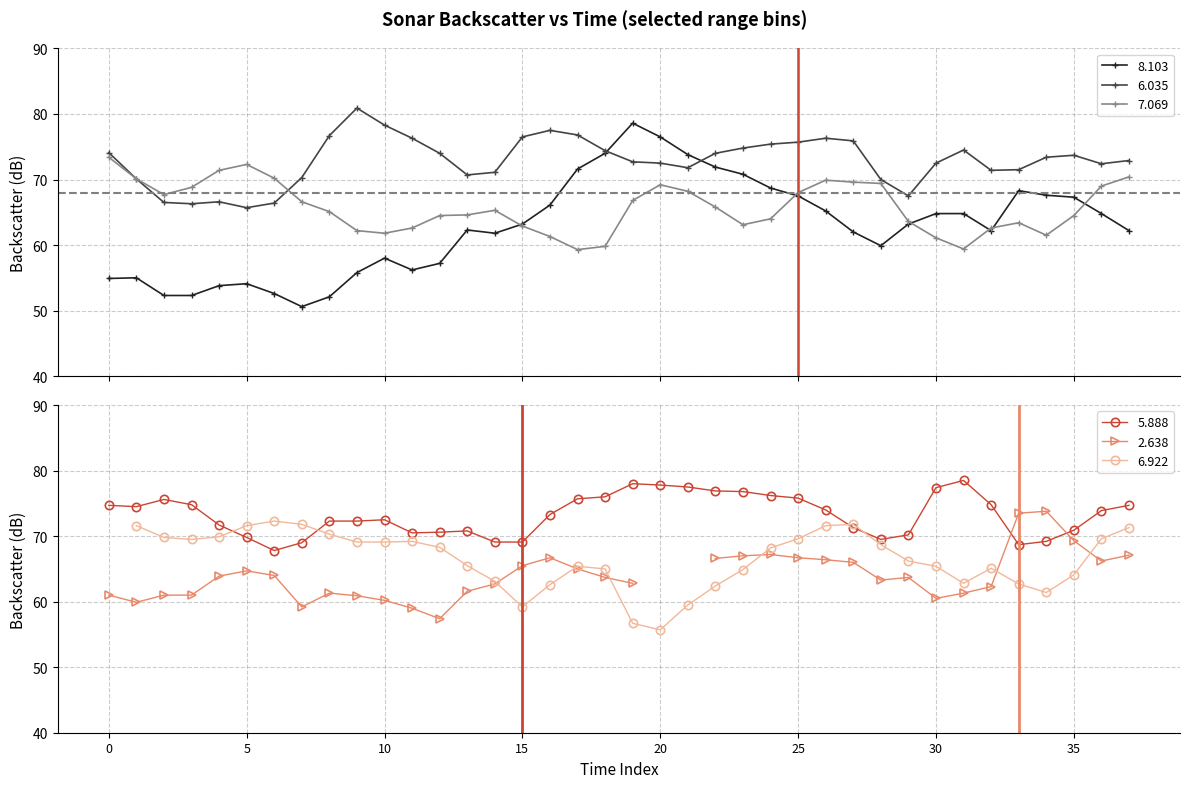

True or false: 8.103 has more than 2 points higher than both neighbors.

True